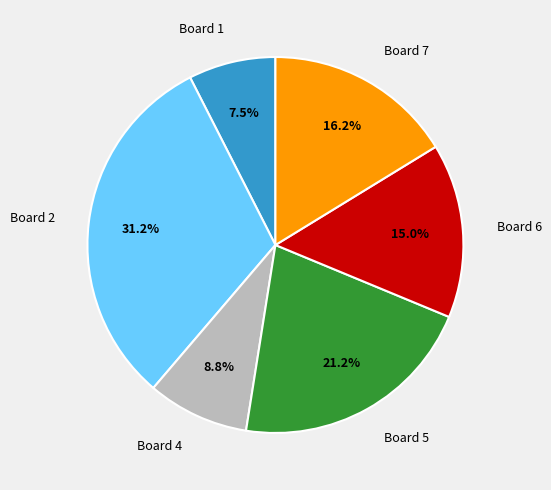

To the nearest percent, what is the difference between the largest and smallest slice percentages?

24%